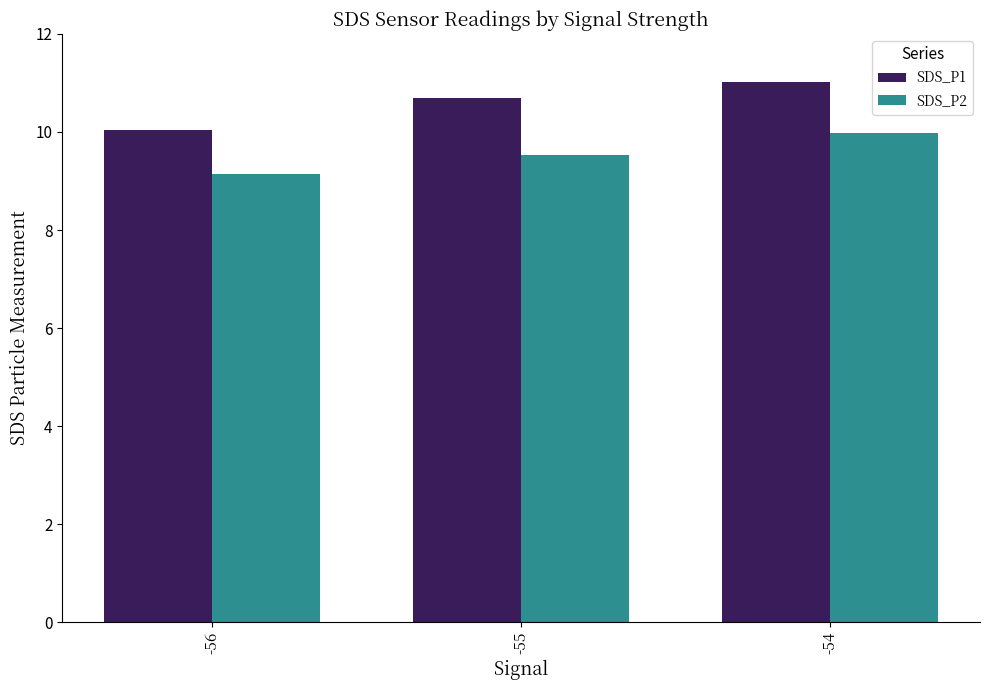

What is the lowest value of the SDS_P2 series?

9.2